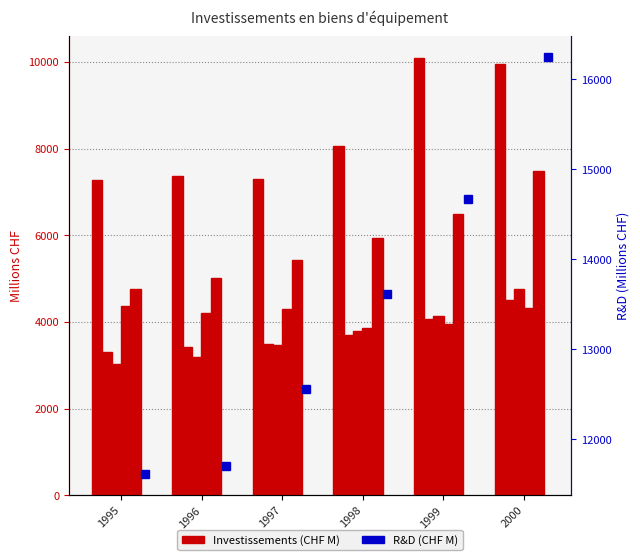

At how many categories does at least one series exceed 7939?

6